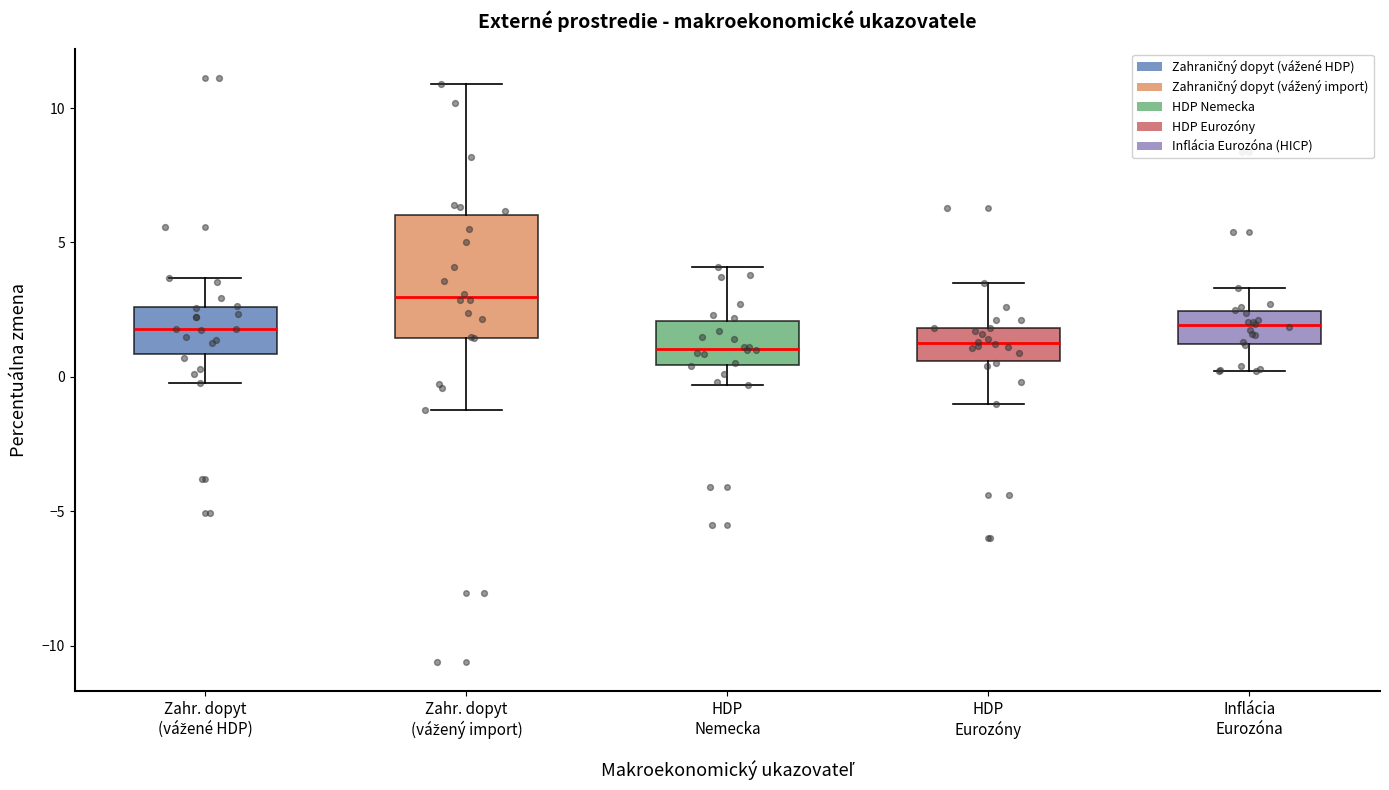

Reading left to right, read every box against the y-axis: the position of its median line, the range the box covers, and the ends of its whiskers. The values are not printed on the chart, so give them approximately, as read against the axis.

Zahr. dopyt (vážené HDP): median 2.0, box 1.0 to 2.5, whiskers 0.0 to 3.5
Zahr. dopyt (vážený import): median 3.0, box 1.5 to 6.0, whiskers -1.0 to 11.0
HDP Nemecka: median 1.0, box 0.5 to 2.0, whiskers -0.5 to 4.0
HDP Eurozóny: median 1.5, box 0.5 to 2.0, whiskers -1.0 to 3.5
Inflácia Eurozóna: median 2.0, box 1.0 to 2.5, whiskers 0.0 to 3.5